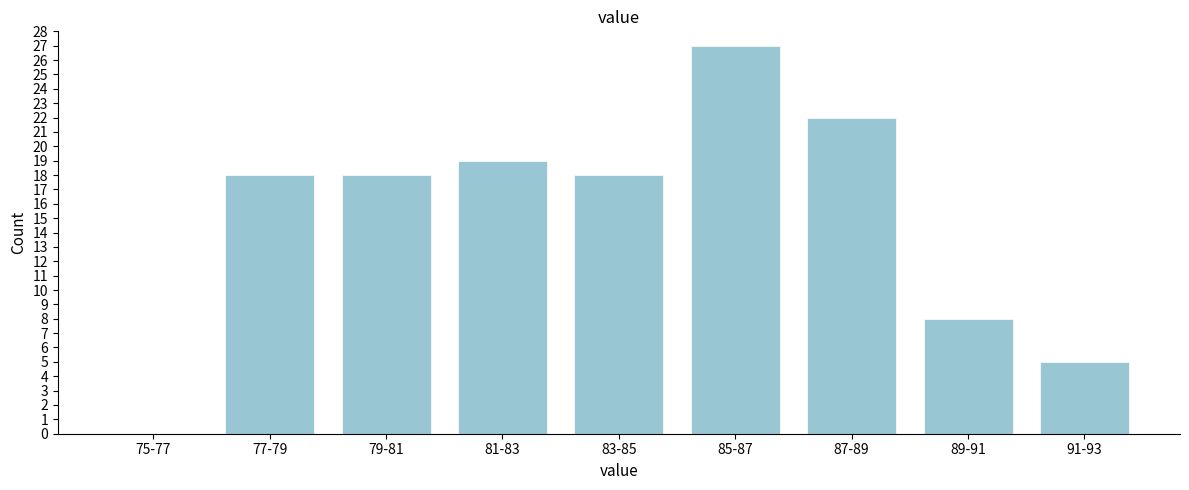

Reading left to right, transcribe all the data shown in this chart.

75-77=0	77-79=18	79-81=18	81-83=19	83-85=18	85-87=27	87-89=22	89-91=8	91-93=5